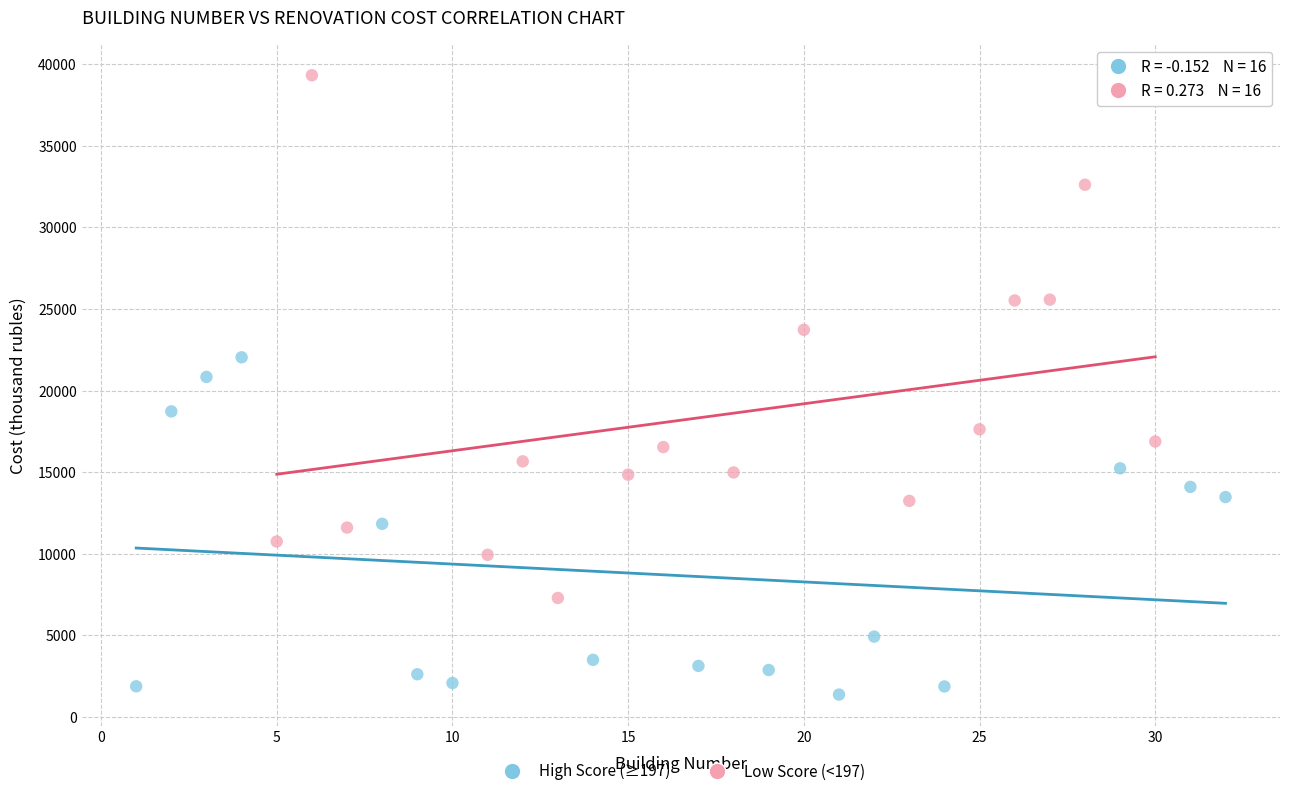

Which series contains the highest Y value?

Low Score (<197)